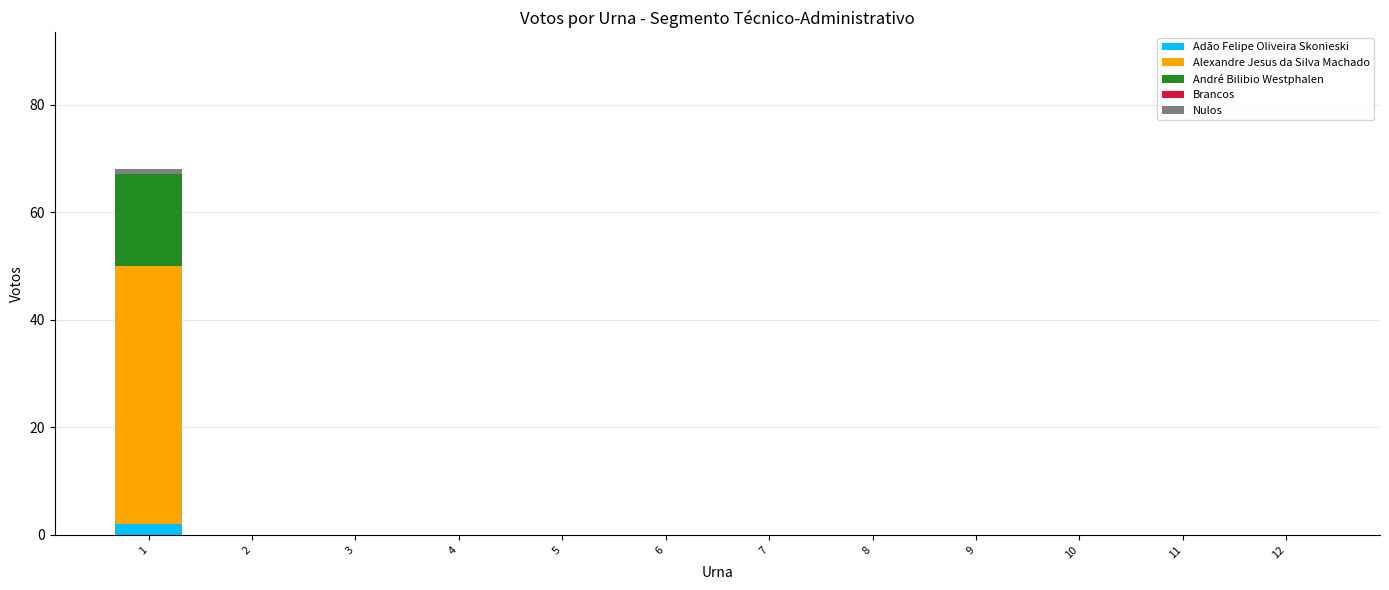

True or false: Adão Felipe Oliveira Skonieski has a value of 0 at 10.

True